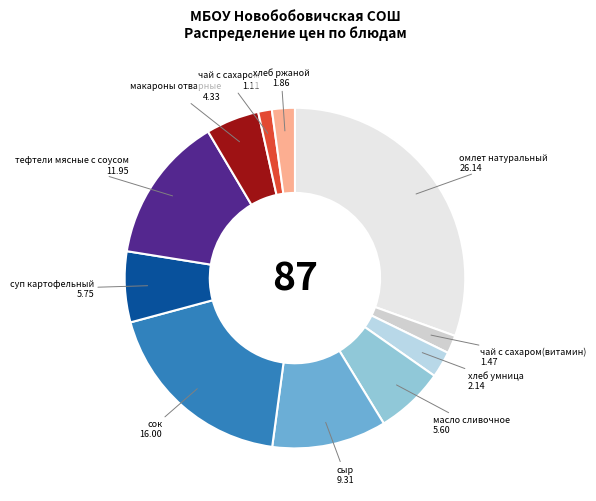

Count the number of slices in the pie.

11